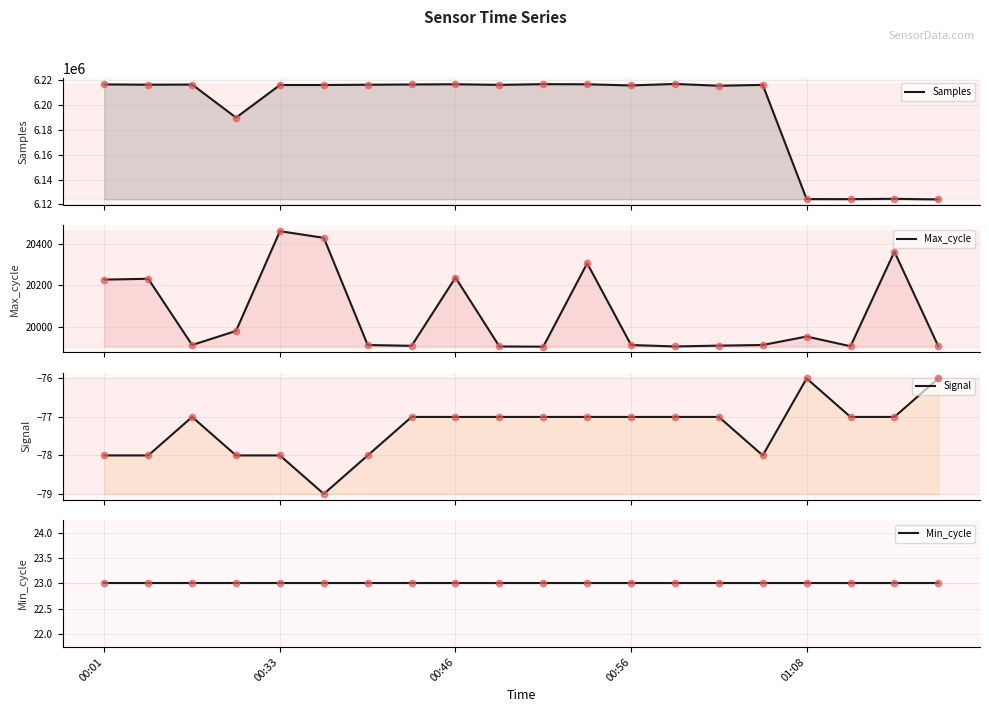

What is the total value across all series at 00:01?

6236803